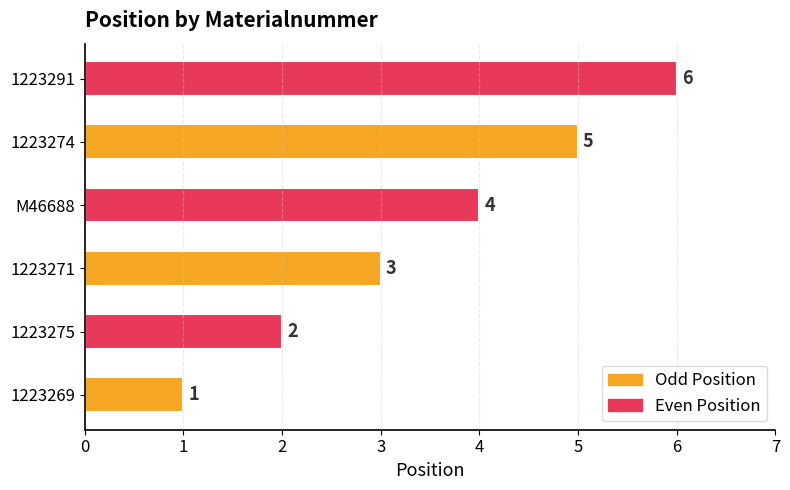

At which label is the value closest to 3?

1223271